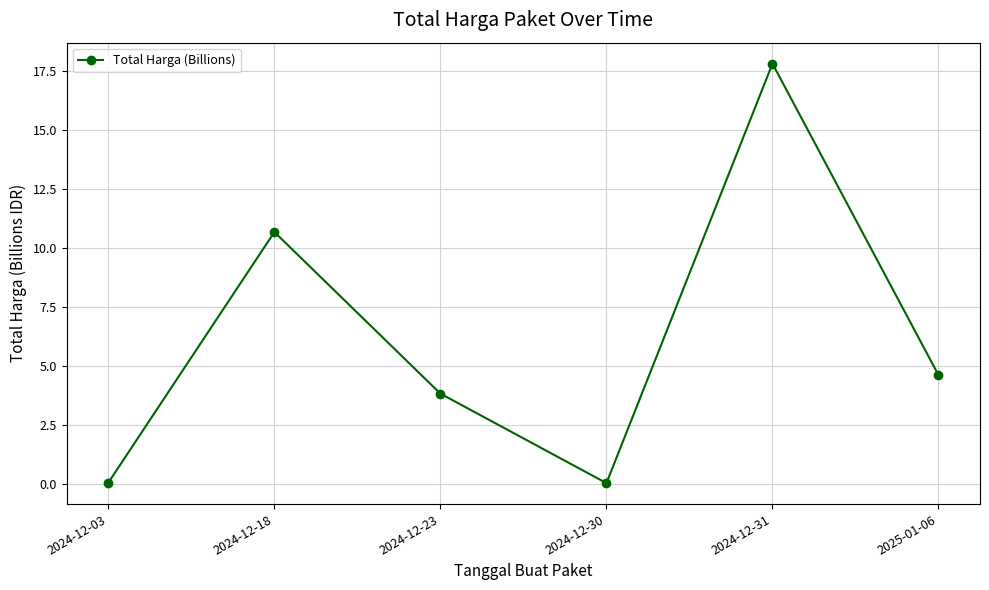

How many series are shown in this chart?

1